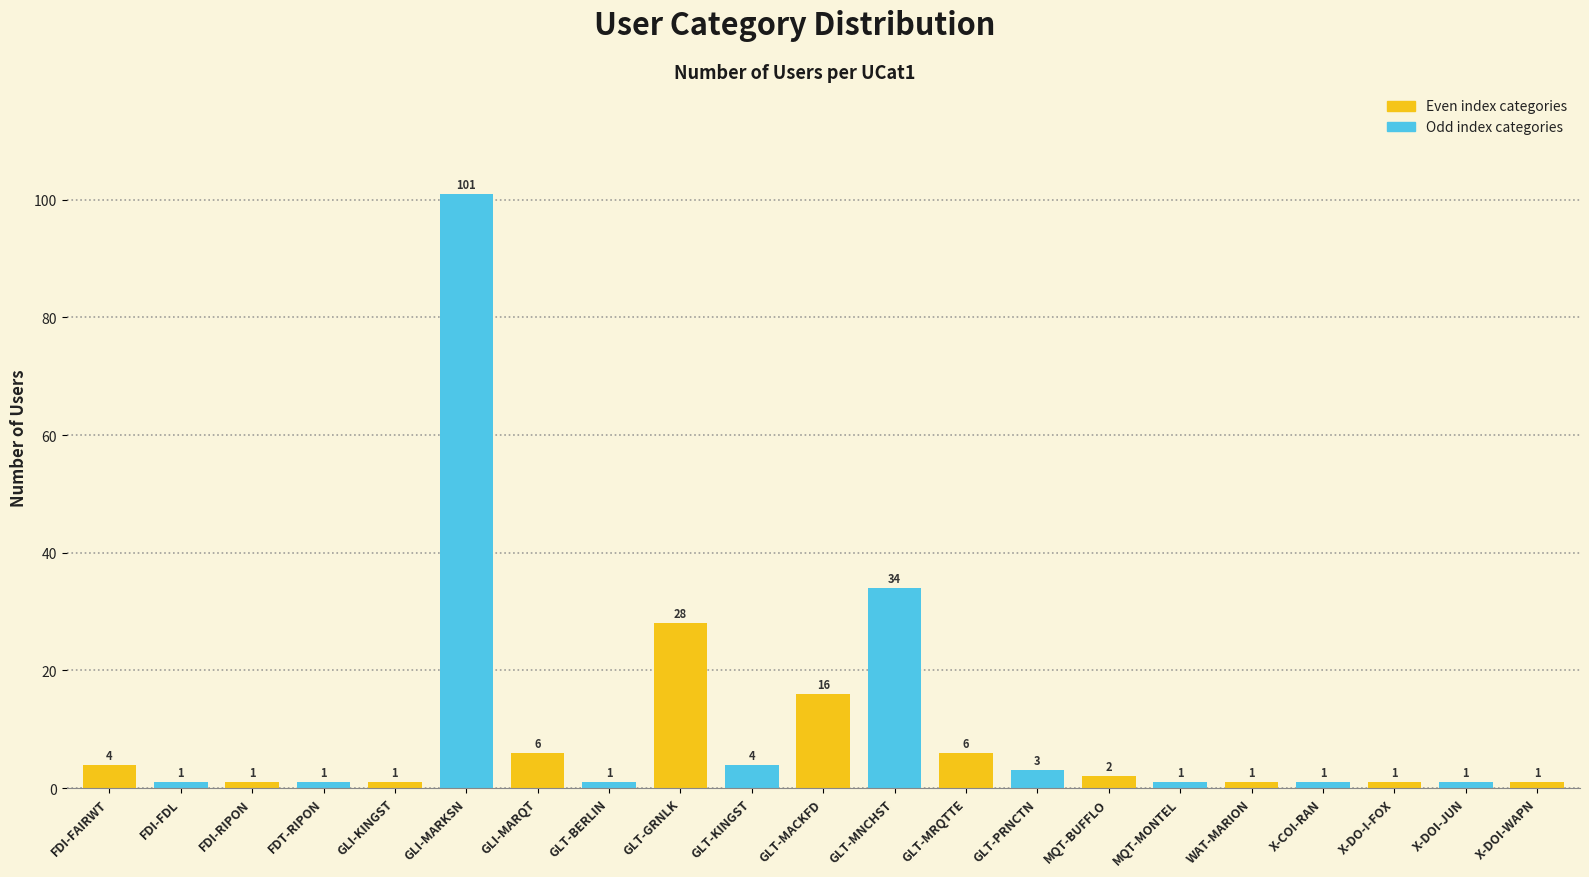

Reading left to right, list all the values displayed in this chart.

FDI-FAIRWT=4	FDI-FDL=1	FDI-RIPON=1	FDT-RIPON=1	GLI-KINGST=1	GLI-MARKSN=101	GLI-MARQT=6	GLT-BERLIN=1	GLT-GRNLK=28	GLT-KINGST=4	GLT-MACKFD=16	GLT-MNCHST=34	GLT-MRQTTE=6	GLT-PRNCTN=3	MQT-BUFFLO=2	MQT-MONTEL=1	WAT-MARION=1	X-COI-RAN=1	X-DO-I-FOX=1	X-DOI-JUN=1	X-DOI-WAPN=1